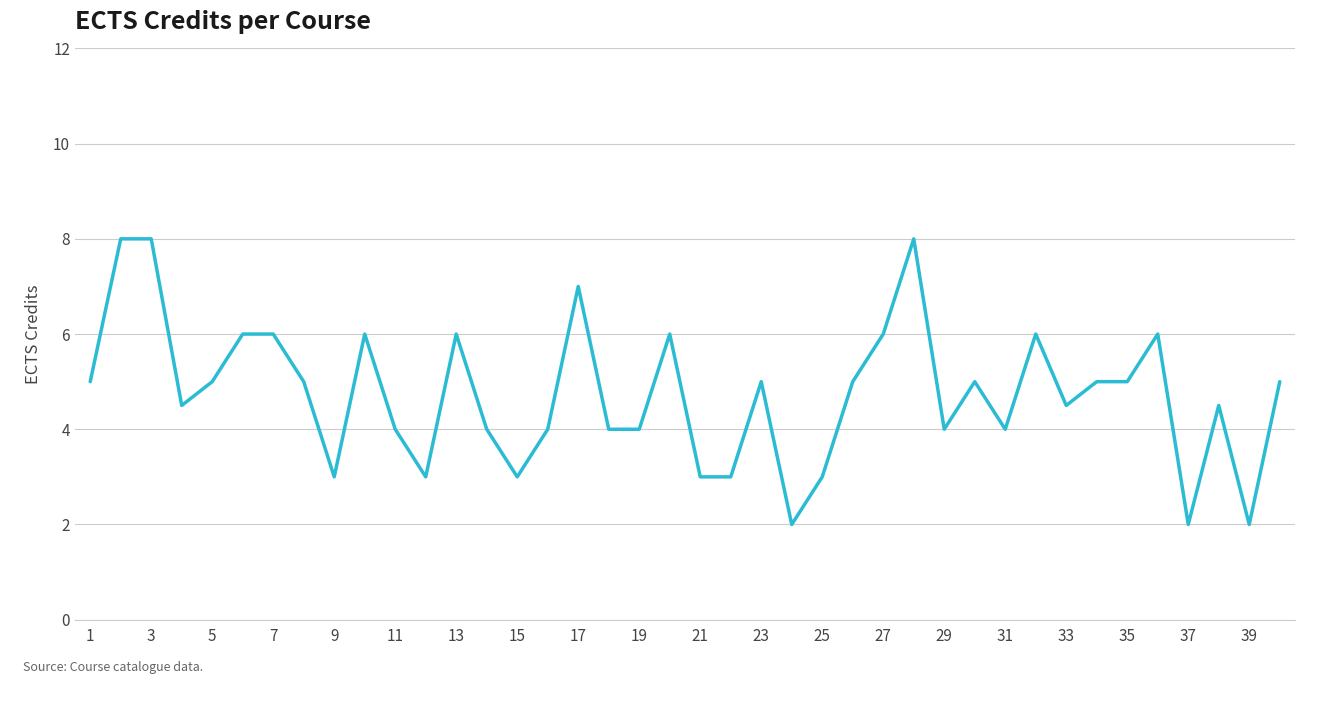

What is the difference between the maximum and minimum values?

6.0